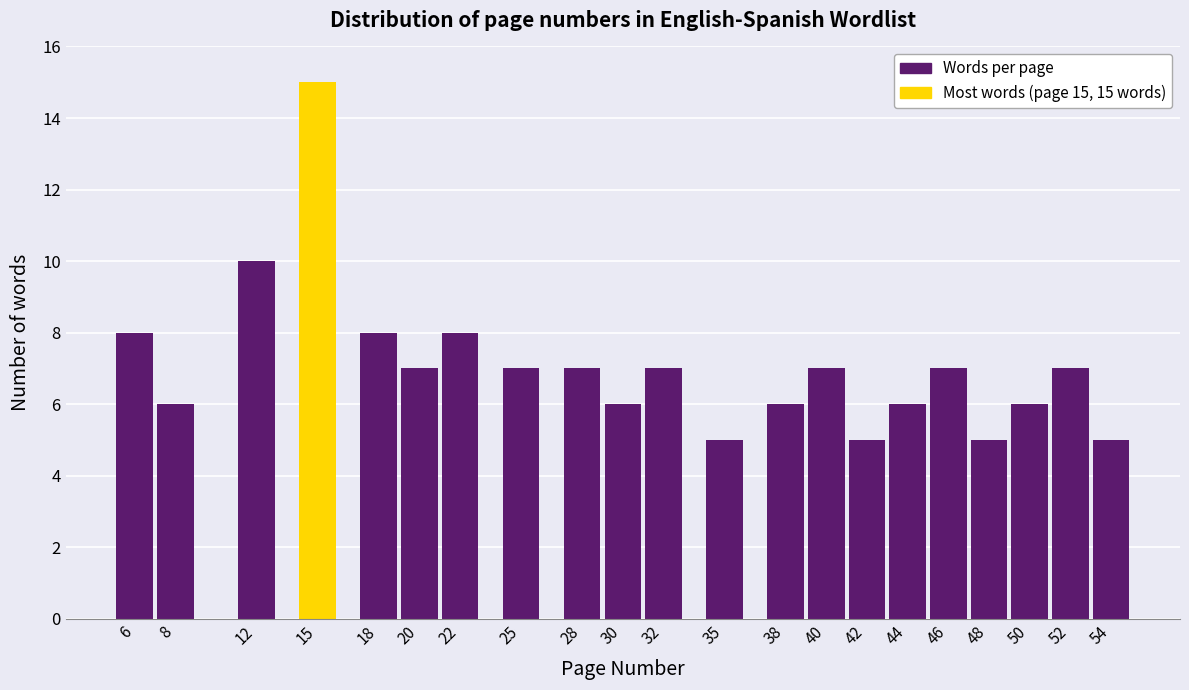

Reading left to right, transcribe all the data shown in this chart.

6=8	8=6	12=10	15=15	18=8	20=7	22=8	25=7	28=7	30=6	32=7	35=5	38=6	40=7	42=5	44=6	46=7	48=5	50=6	52=7	54=5